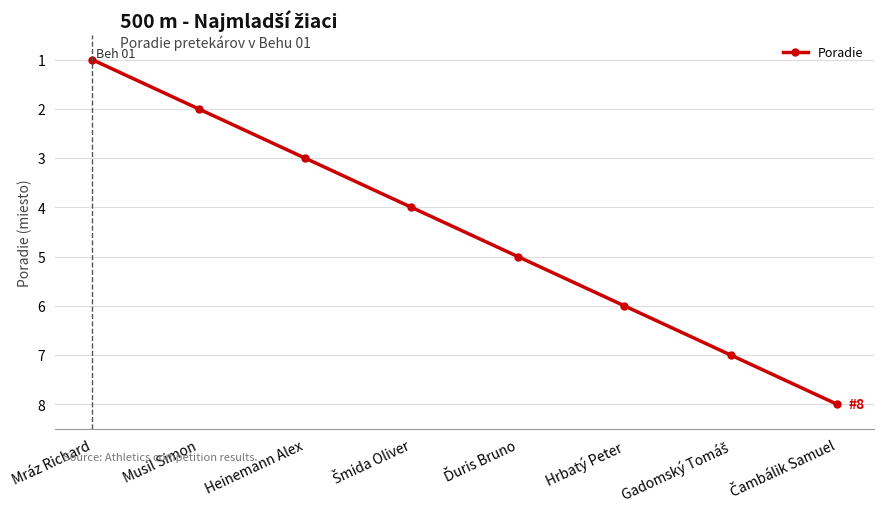

What is the ratio of the value at Mráz Richard to the value at Musil Simon?

0.5